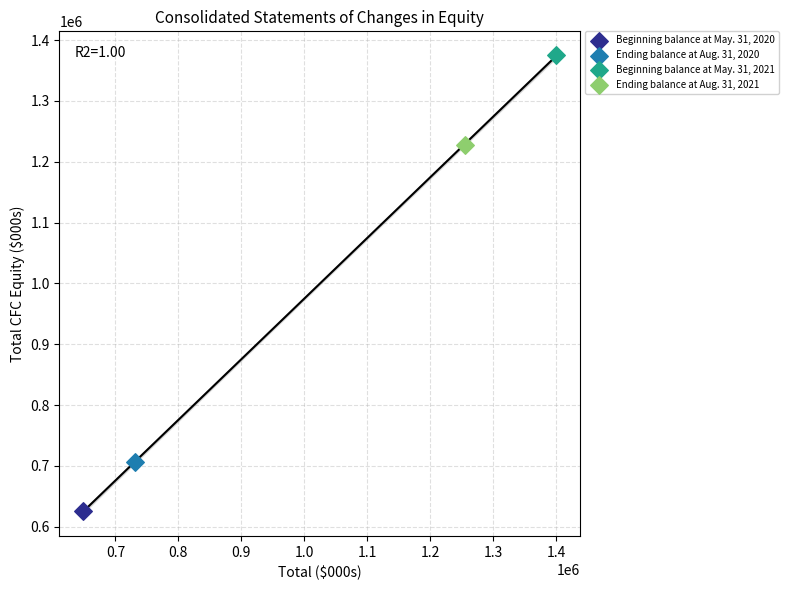

What are all the series names shown in the legend?

Beginning balance at May. 31, 2020, Ending balance at Aug. 31, 2020, Beginning balance at May. 31, 2021, Ending balance at Aug. 31, 2021